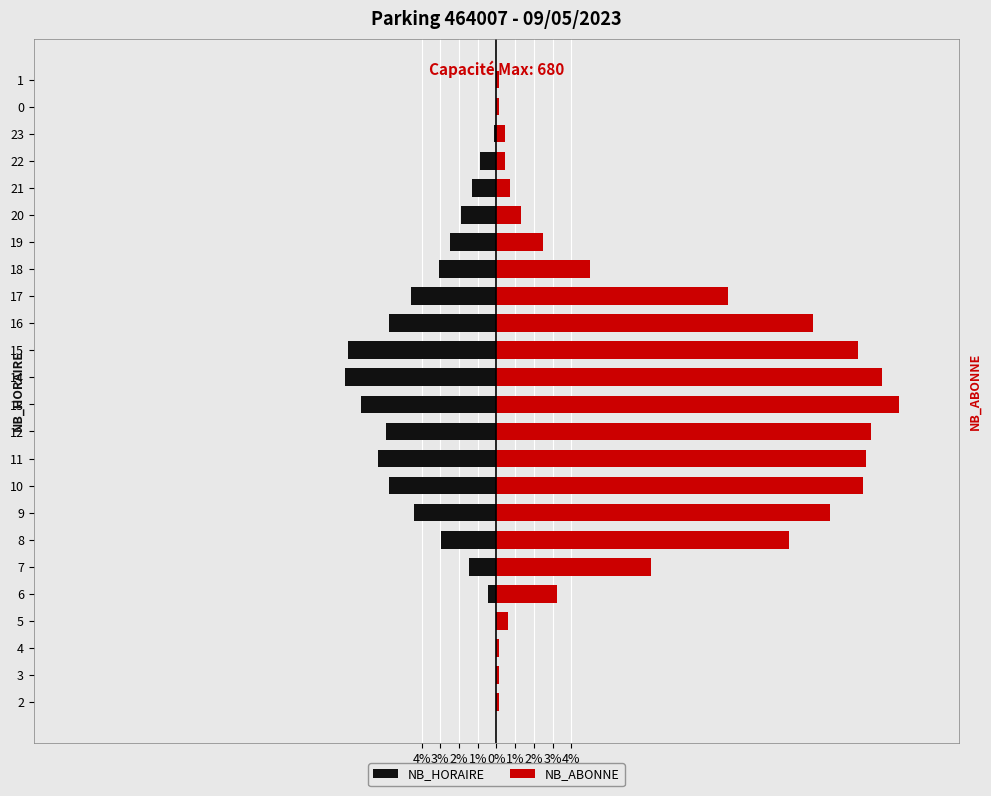

Reading left to right, what are all the values shown in this chart?

NB_HORAIRE: 0.0	0.0	0.0	0.0	-0.4	-1.5	-2.9	-4.4	-5.7	-6.3	-5.9	-7.2	-8.1	-7.9	-5.7	-4.6	-3.1	-2.5	-1.9	-1.3	-0.9	-0.1	0.0	0.0
NB_ABONNE: 0.1	0.1	0.1	0.6	3.2	8.2	15.6	17.8	19.6	19.7	20.0	21.5	20.6	19.3	16.9	12.4	5.0	2.5	1.3	0.7	0.4	0.4	0.1	0.1